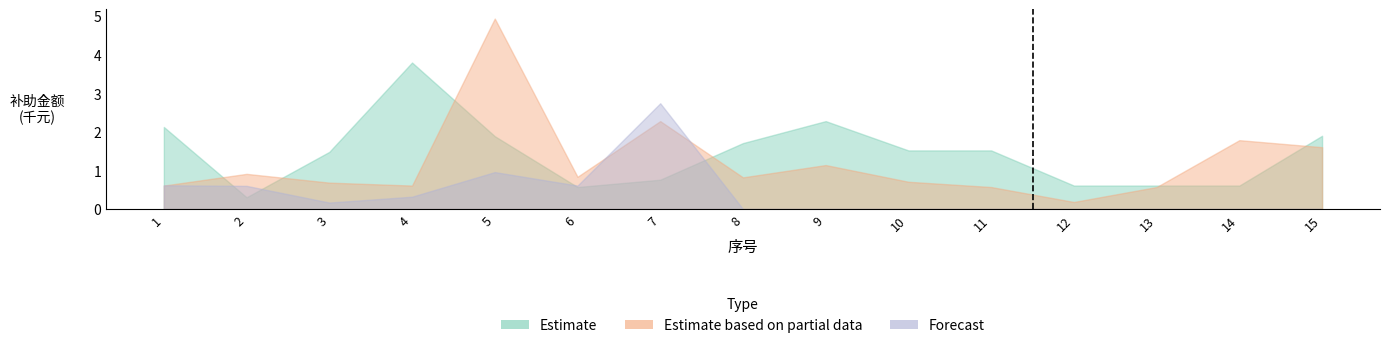

What is the sum of all Estimate based on partial data values?

18.2